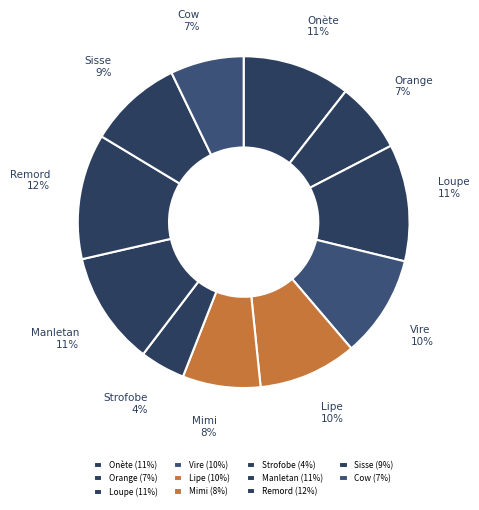

What is the largest slice in the pie chart?

Remord